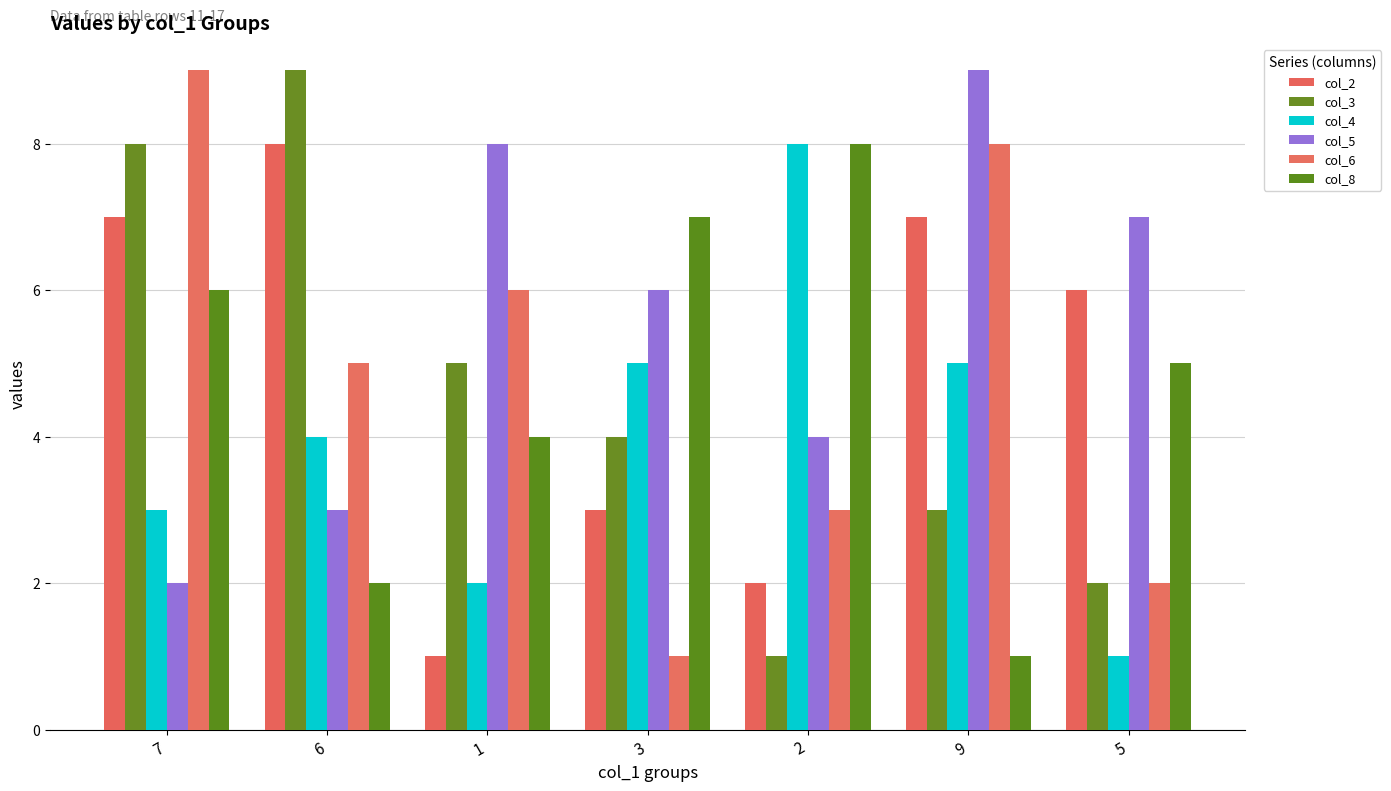

Reading right to left, what are all the values shown in this chart?

col_2: 6	7	2	3	1	8	7
col_3: 2	3	1	4	5	9	8
col_4: 1	5	8	5	2	4	3
col_5: 7	9	4	6	8	3	2
col_6: 2	8	3	1	6	5	9
col_8: 5	1	8	7	4	2	6